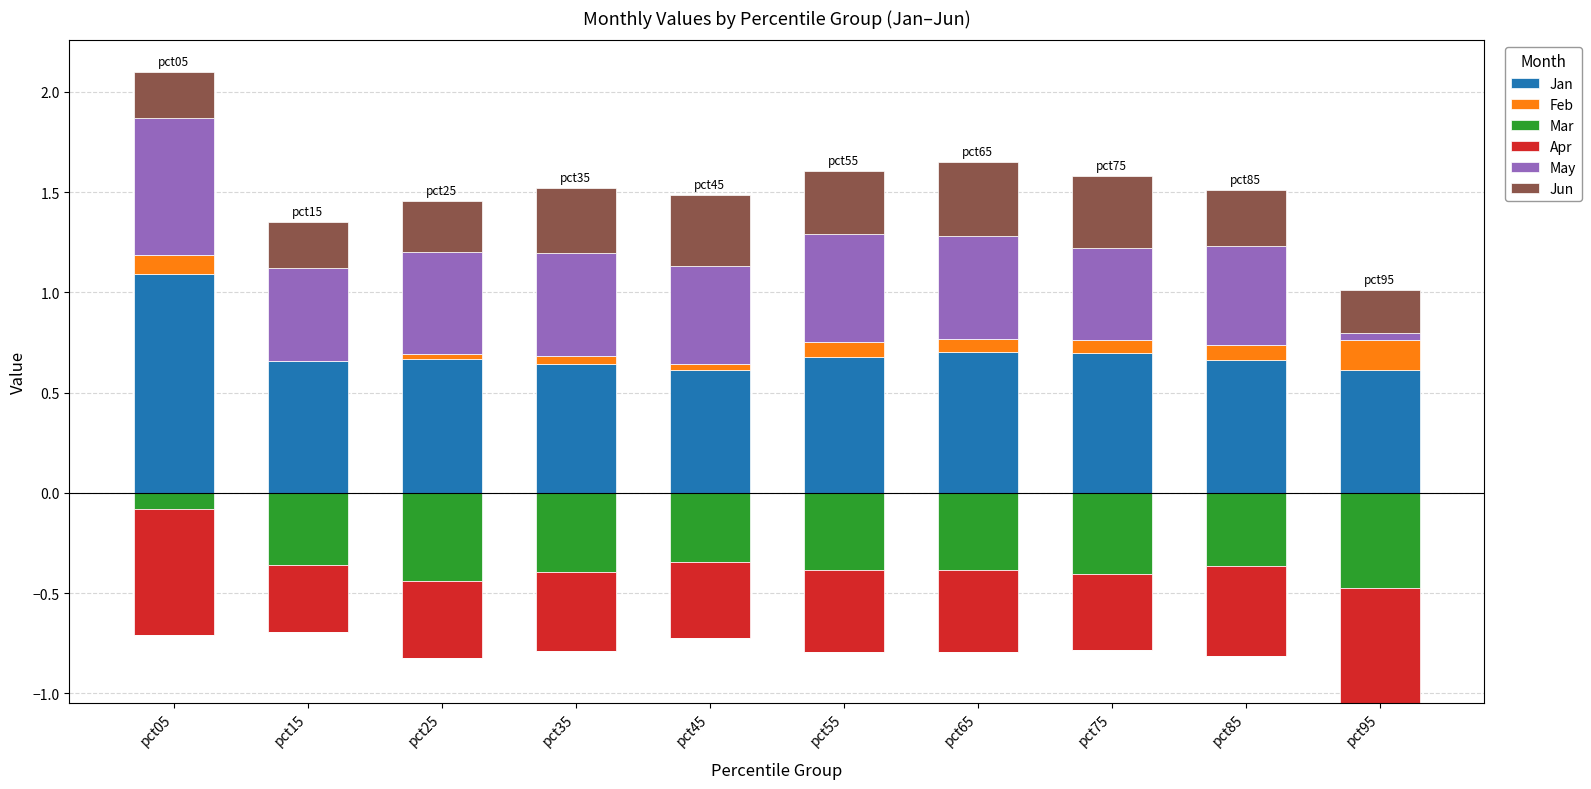

What are all the series names shown in the legend?

Jan, Feb, Mar, Apr, May, Jun